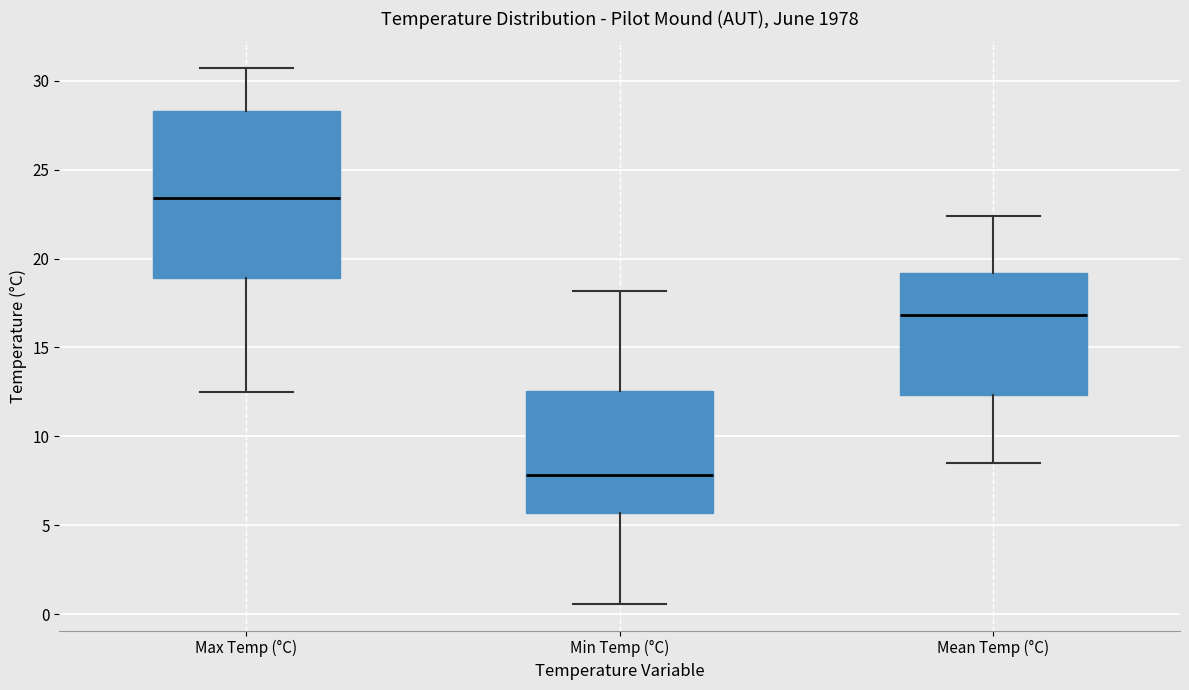

Reading left to right, read every box against the y-axis: the position of its median line, the range the box covers, and the ends of its whiskers. The values are not printed on the chart, so give them approximately, as read against the axis.

Max Temp (°C): median 23.5, box 19.0 to 28.5, whiskers 12.5 to 30.5
Min Temp (°C): median 8.0, box 5.5 to 12.5, whiskers 0.5 to 18.0
Mean Temp (°C): median 17.0, box 12.5 to 19.0, whiskers 8.5 to 22.5